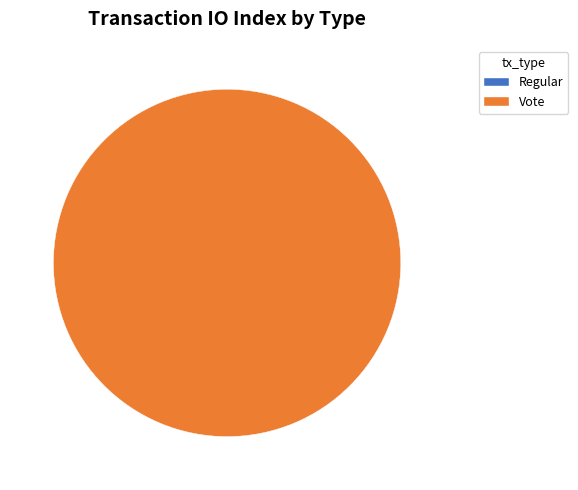

To the nearest percent, what is the difference between the Regular and Vote slice percentages?

100%